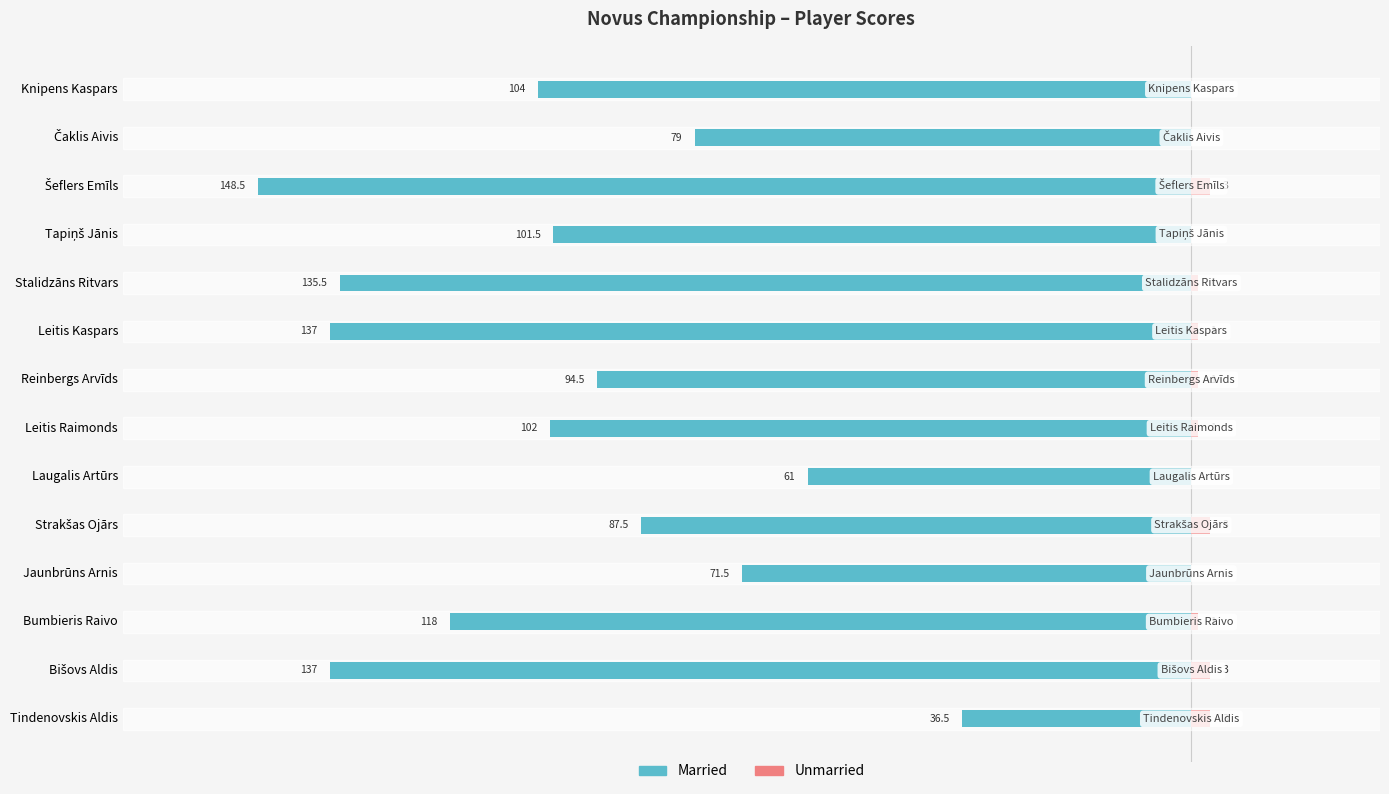

True or false: Unmarried has a value of 0.4 at Leitis Raimonds.

False